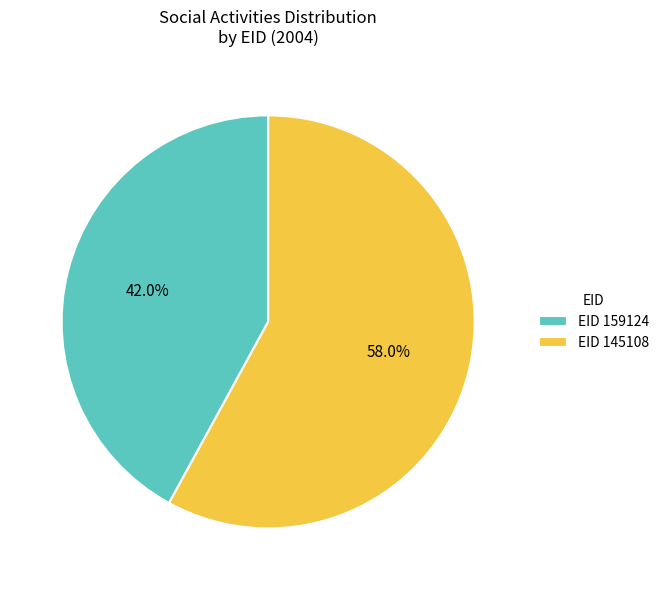

What percentage do EID 145108 and EID 159124 together represent?

100.0%